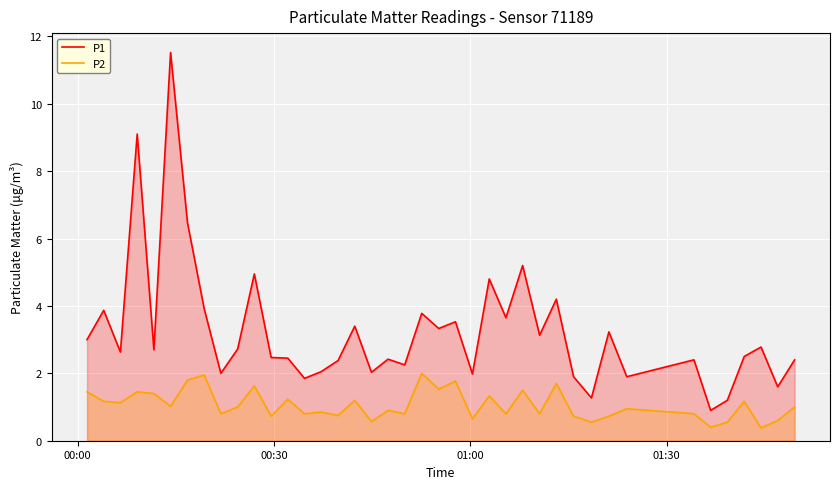

True or false: P2 and P1 intersect in this chart.

False